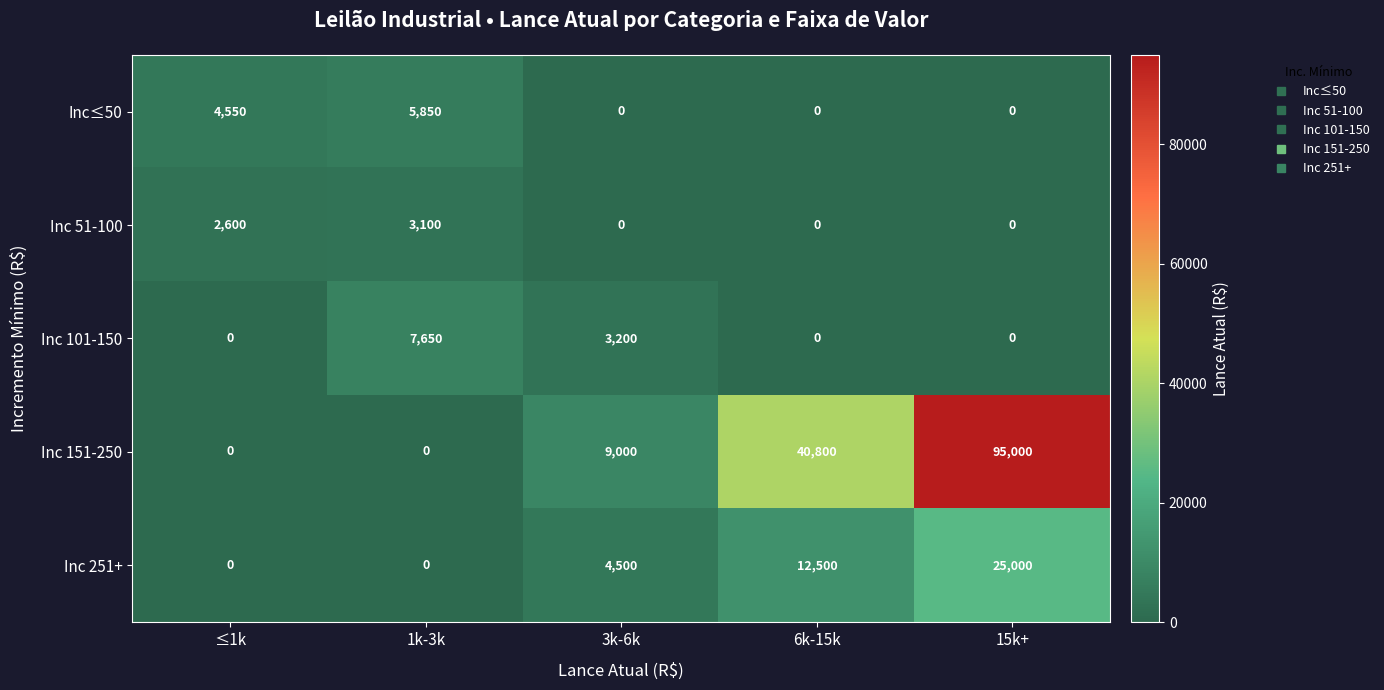

True or false: Inc 151-250 has a value of 37931 at 15k+.

False